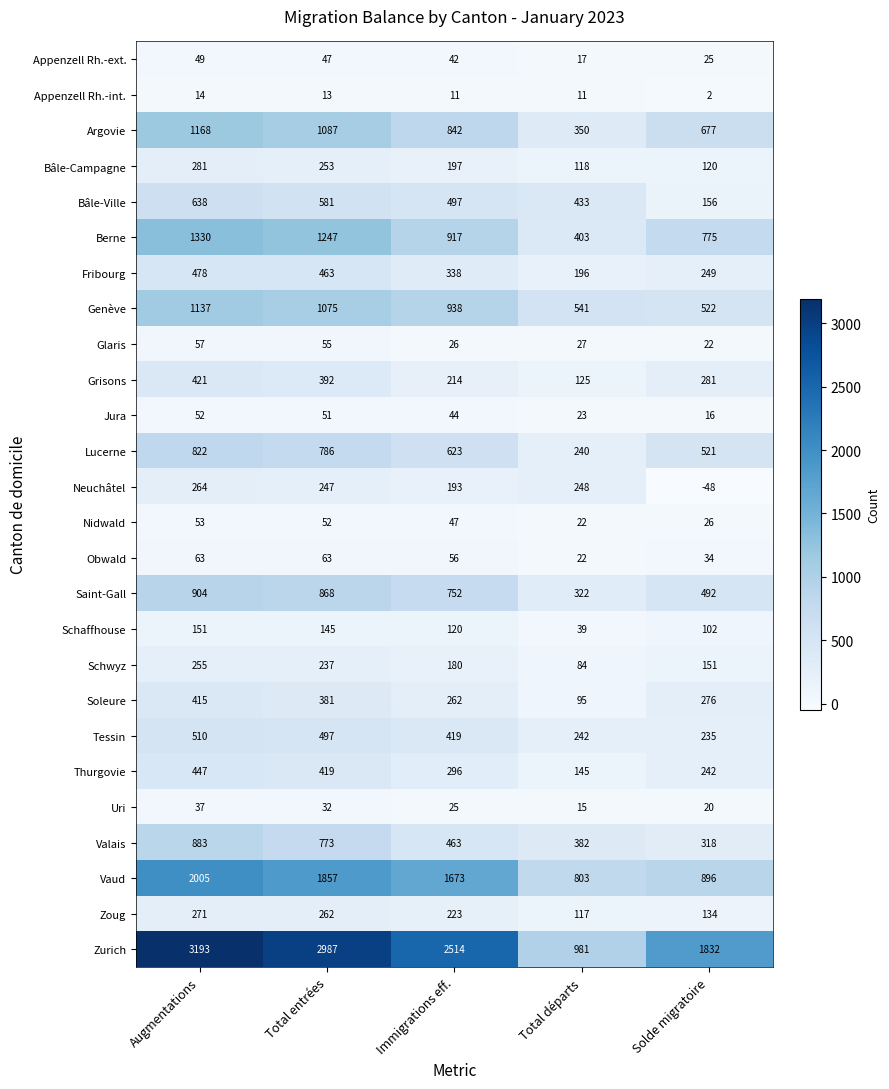

What is the greatest value displayed?

3193